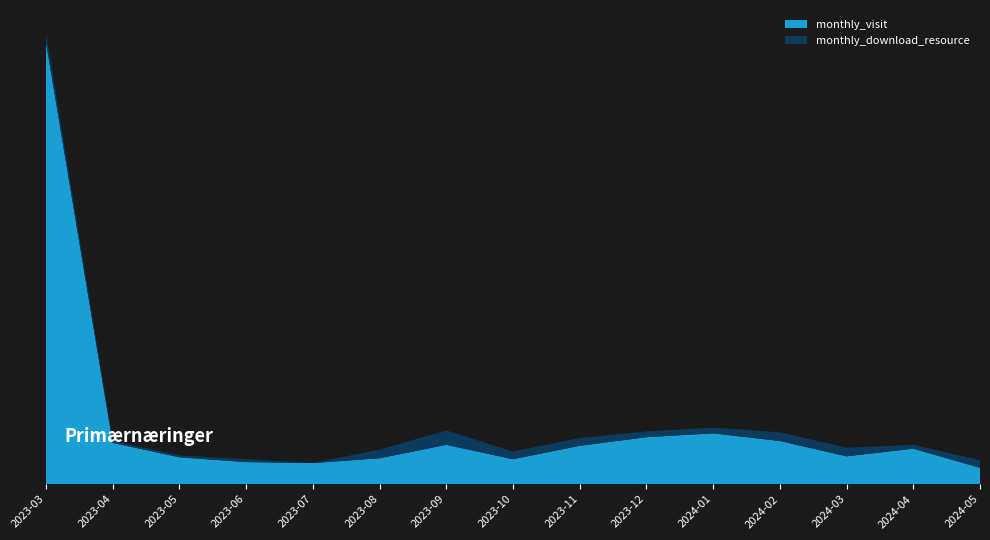

Reading right to left, extract all data points from this chart.

monthly_visit: 2024-05=17	2024-04=37	2024-03=29	2024-02=45	2024-01=53	2023-12=49	2023-11=40	2023-10=26	2023-09=41	2023-08=27	2023-07=22	2023-06=23	2023-05=28	2023-04=43	2023-03=461
monthly_download_resource: 2024-05=8	2024-04=4	2024-03=9	2024-02=9	2024-01=6	2023-12=6	2023-11=8	2023-10=8	2023-09=15	2023-08=9	2023-07=0	2023-06=3	2023-05=2	2023-04=2	2023-03=10